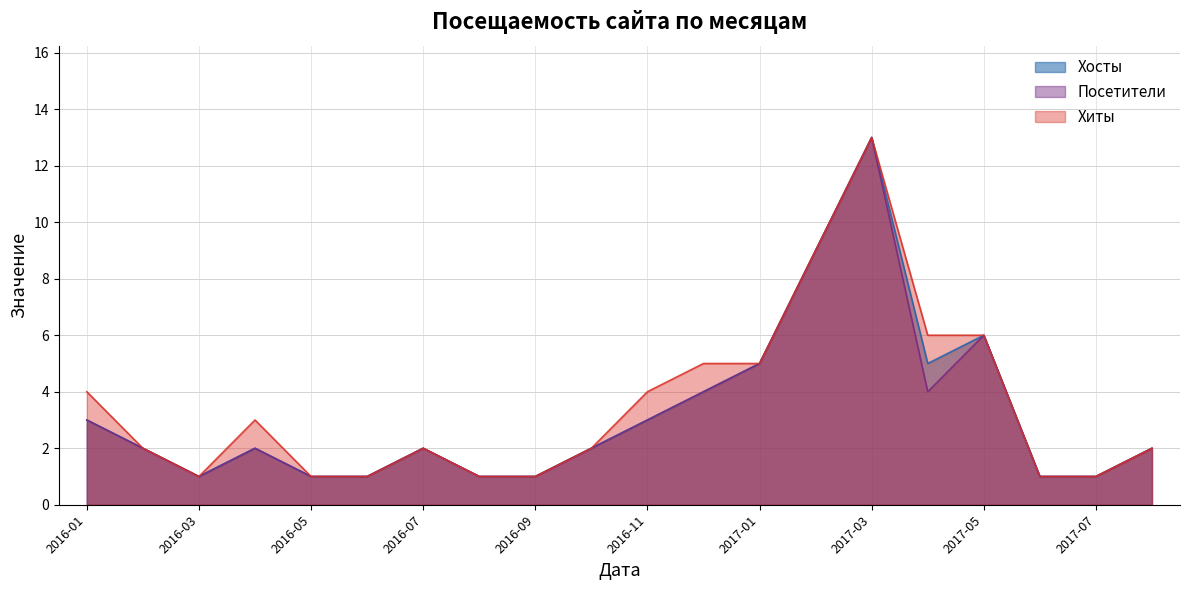

What is the total value across all series at 2016-10?

6